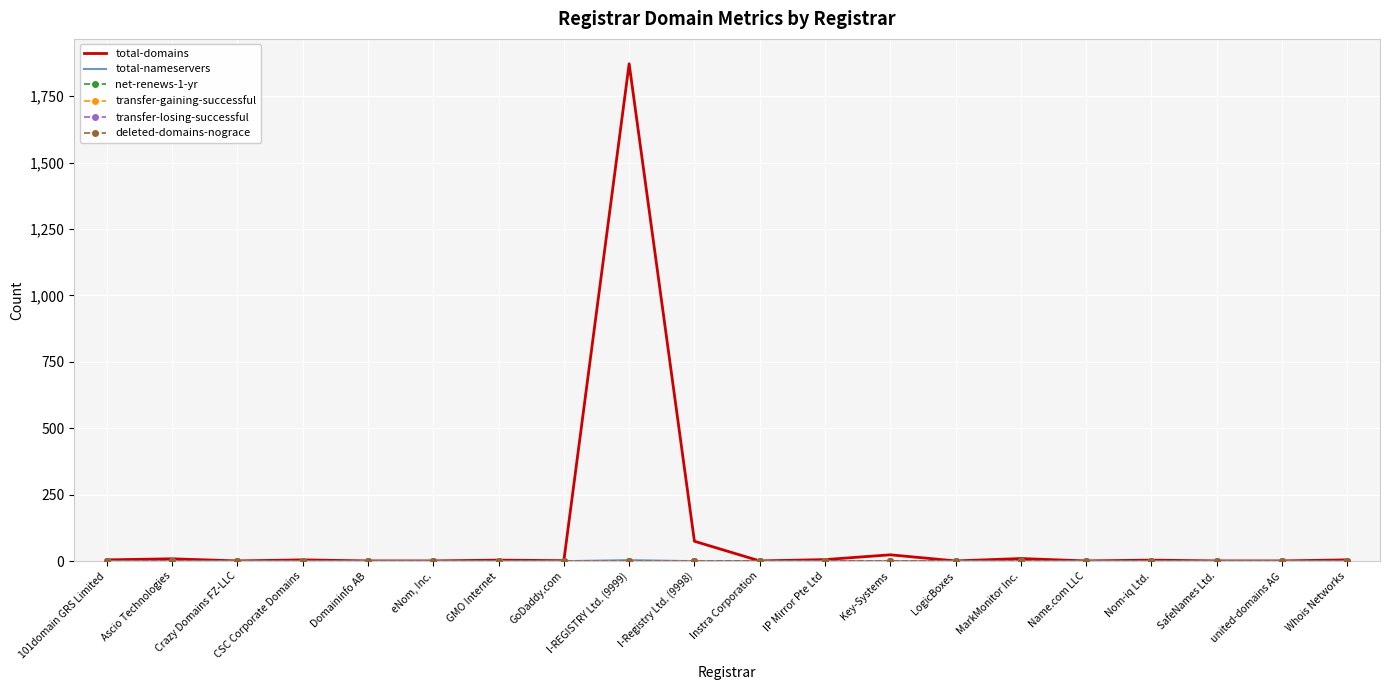

What is the greatest value displayed?

1872